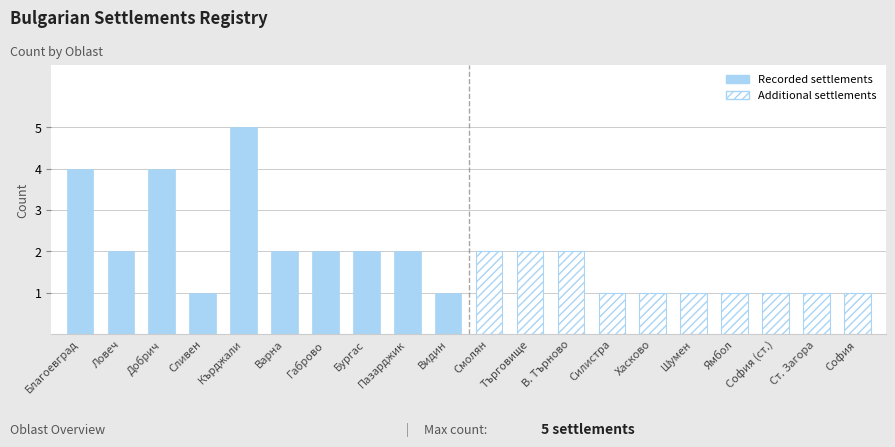

The value at Добрич is 4. True or false?

True